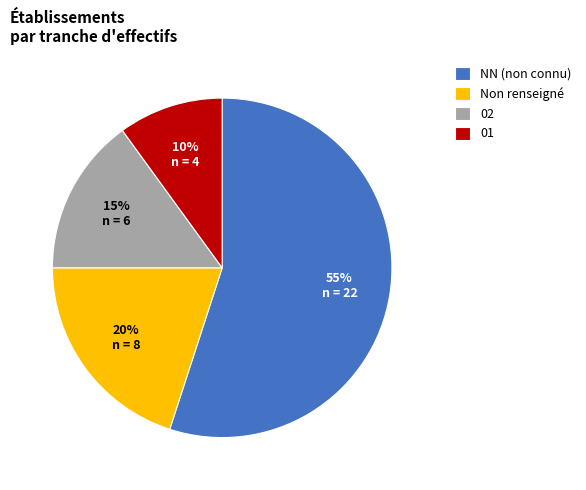

Do 01 and 02 together represent more than half of the pie?

No